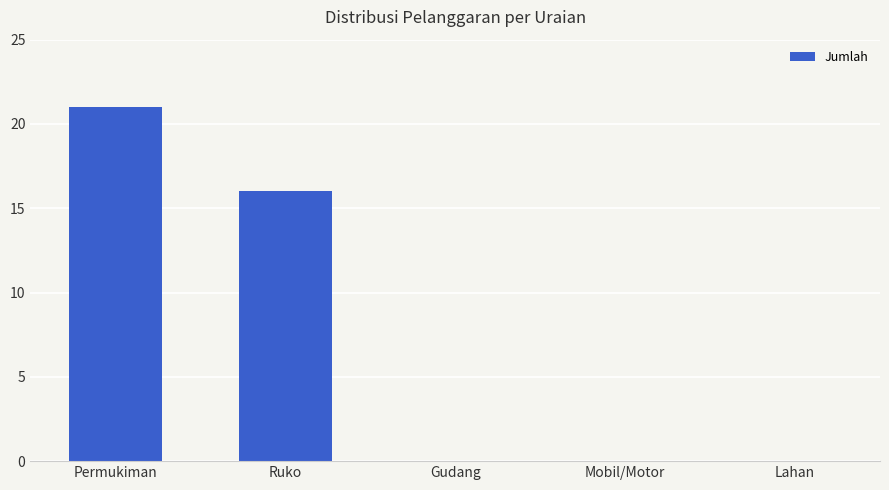

What is the sum of all values?

37